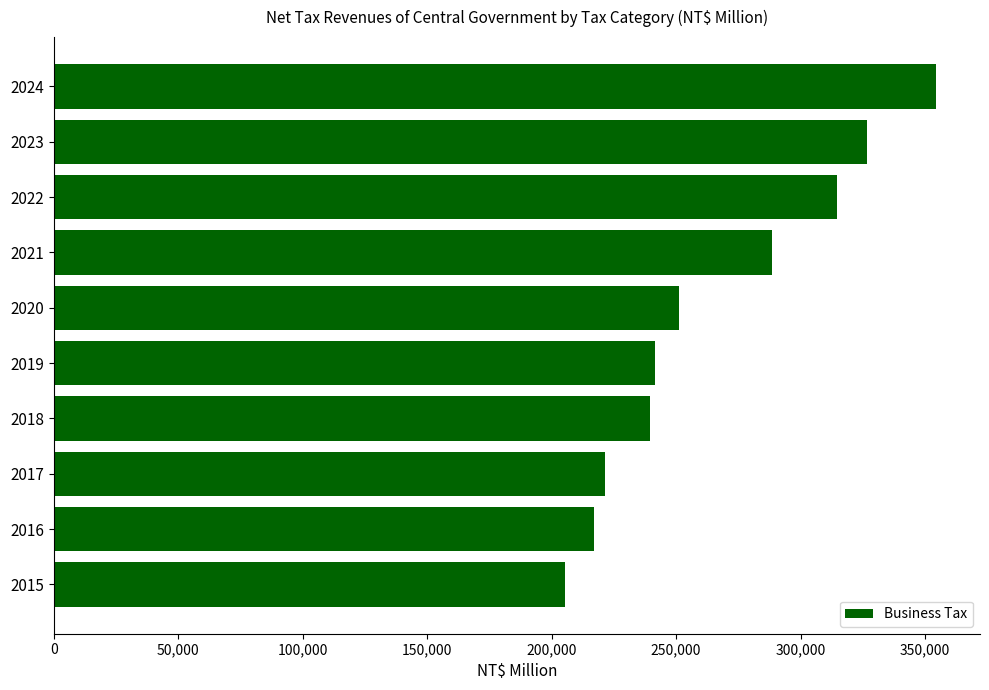

Reading bottom to top, extract all data points from this chart.

205523	217088	221517	239317	241587	251280	288351	314585	326506	354352